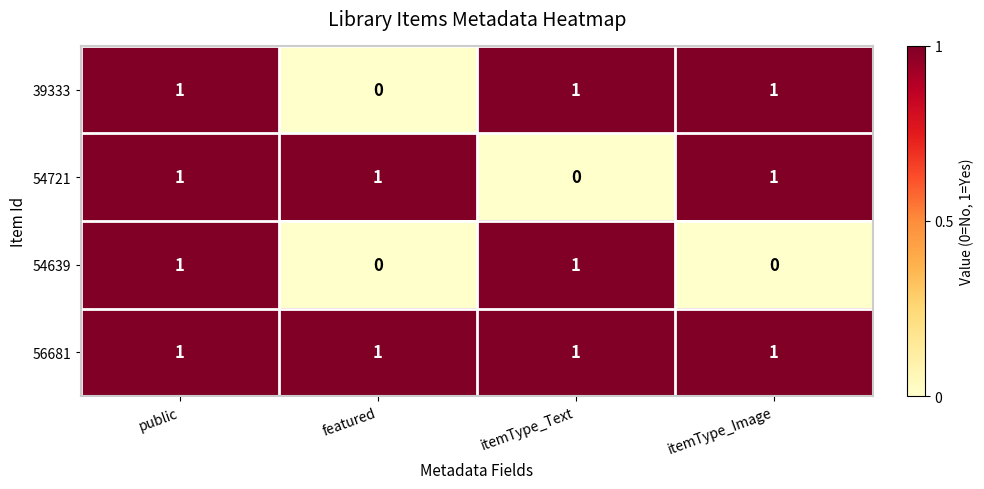

The value of 56681 at public is 0. True or false?

False